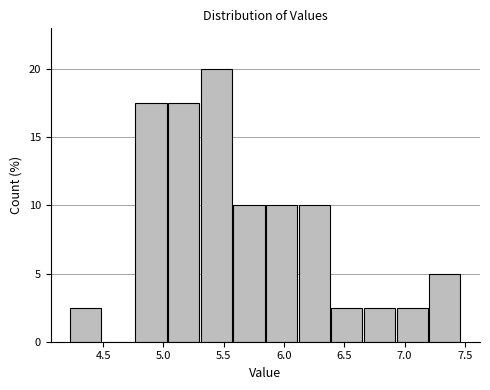

Over which range of the x-axis is the bar tallest?

5.30 to 5.55